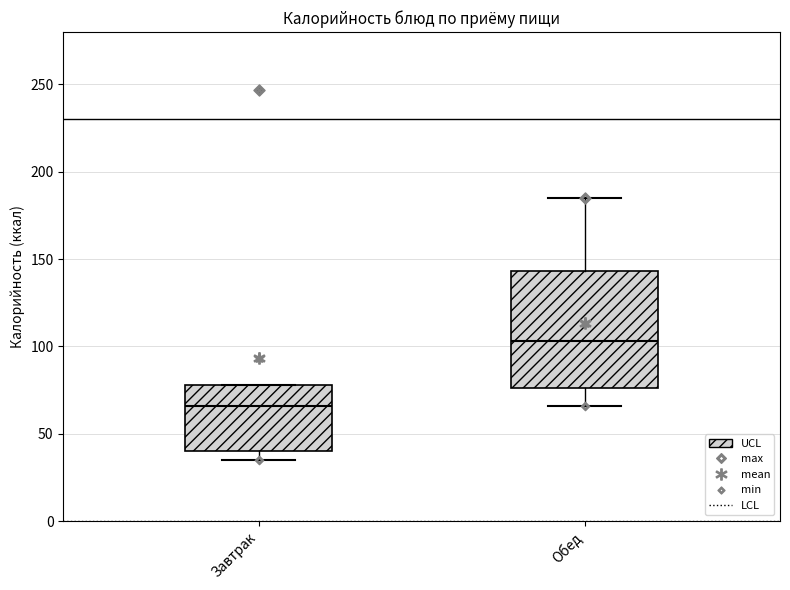

Where does the median line of the box for Обед sit on the y-axis? The values are not printed on the chart, so give them approximately, as read against the axis.

105